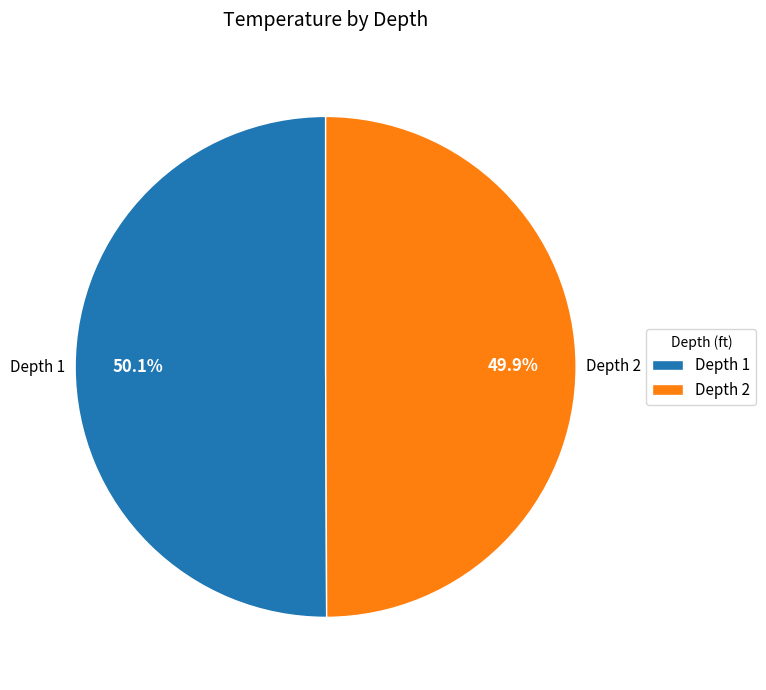

What is the ratio of the value at Depth 2 to the value at Depth 1?

1.0